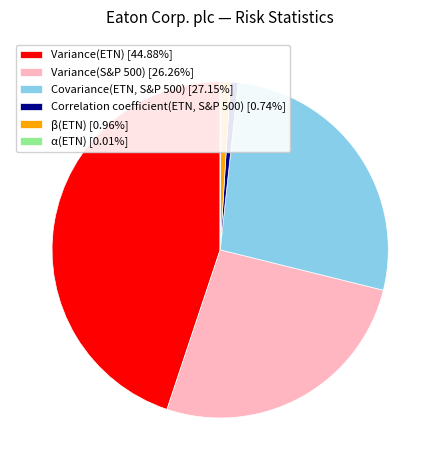

Approximately how many times larger is the value at Variance(ETN) [44.88%] compared to Covariance(ETN, S&P 500) [27.15%]?

1.7